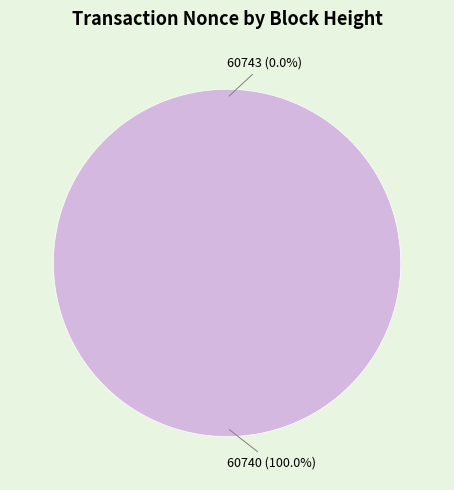

Which slice represents more than half of the pie?

60740